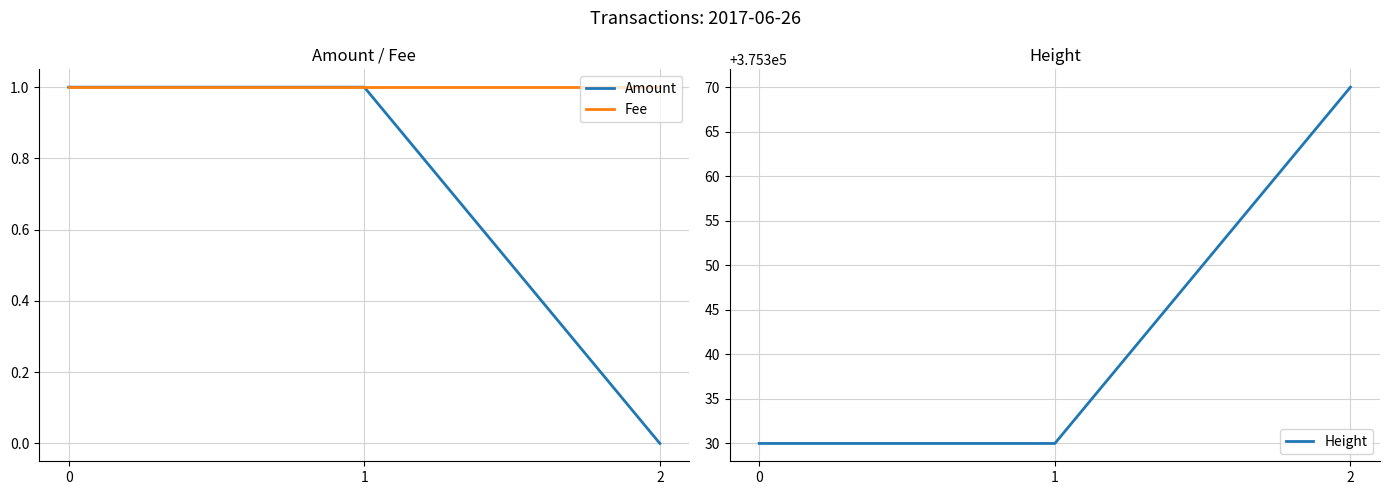

The value of Fee at 2 is 1. True or false?

True